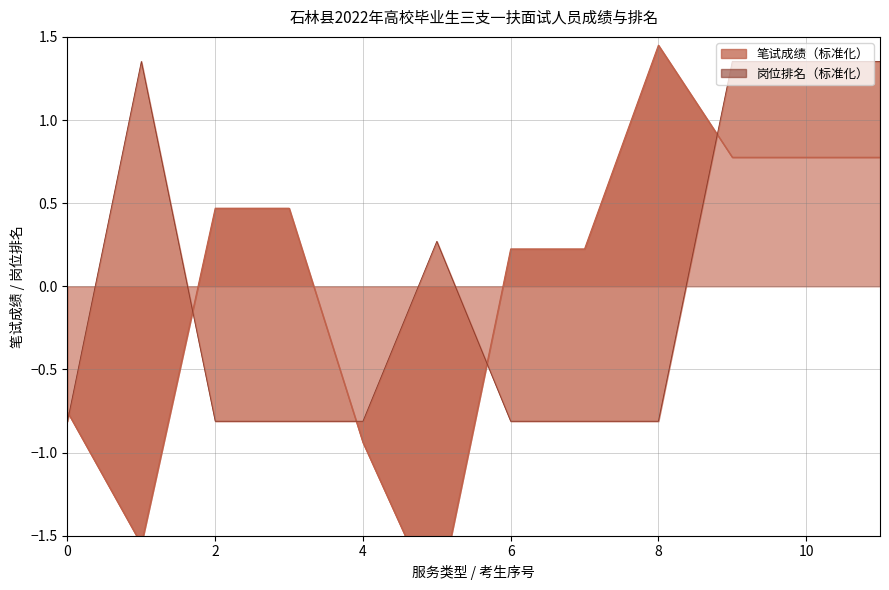

In 岗位排名, how many points are higher than both neighbors (excluding endpoints)?

2